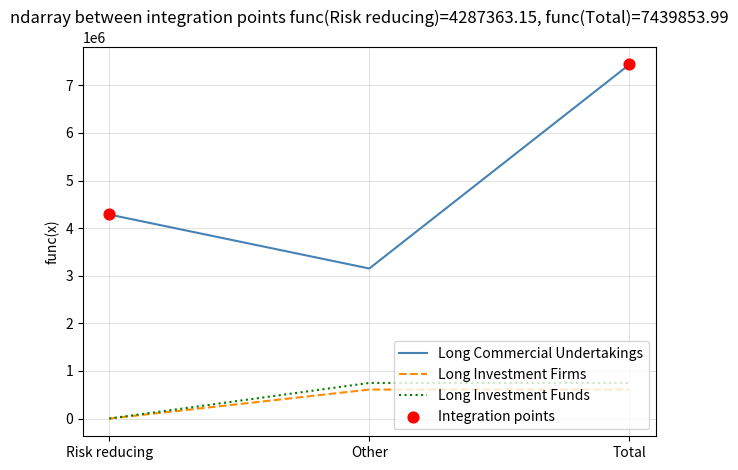

Which series has the widest spread of values?

Long Commercial Undertakings